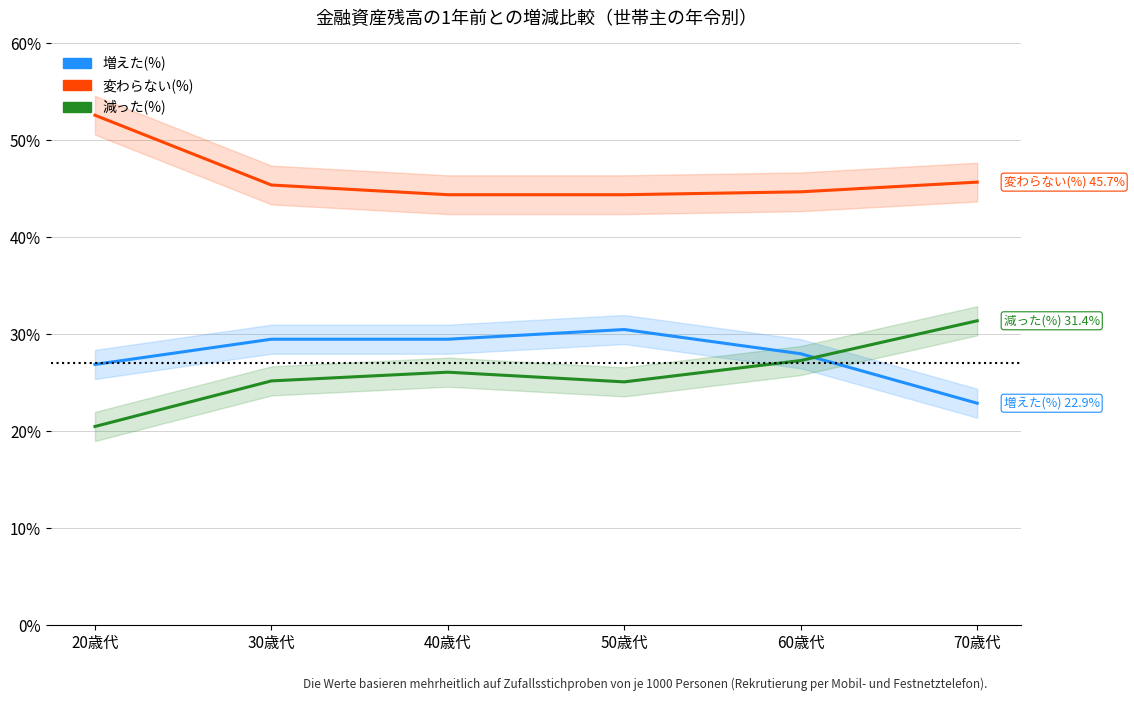

What is the average value of the 減った(%) series?

25.9